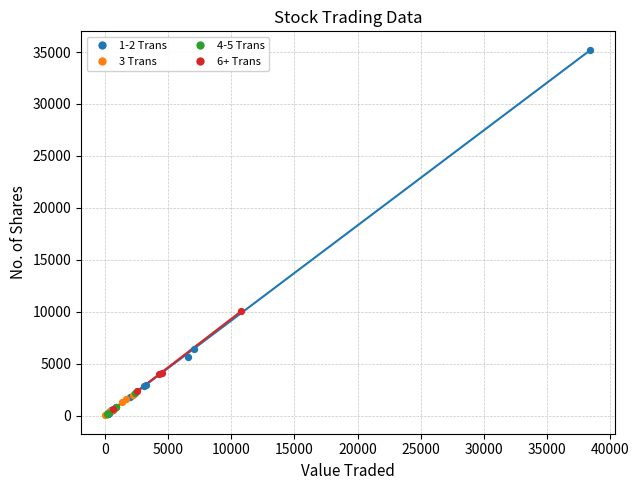

Which series has the widest spread of Y values?

1-2 Trans